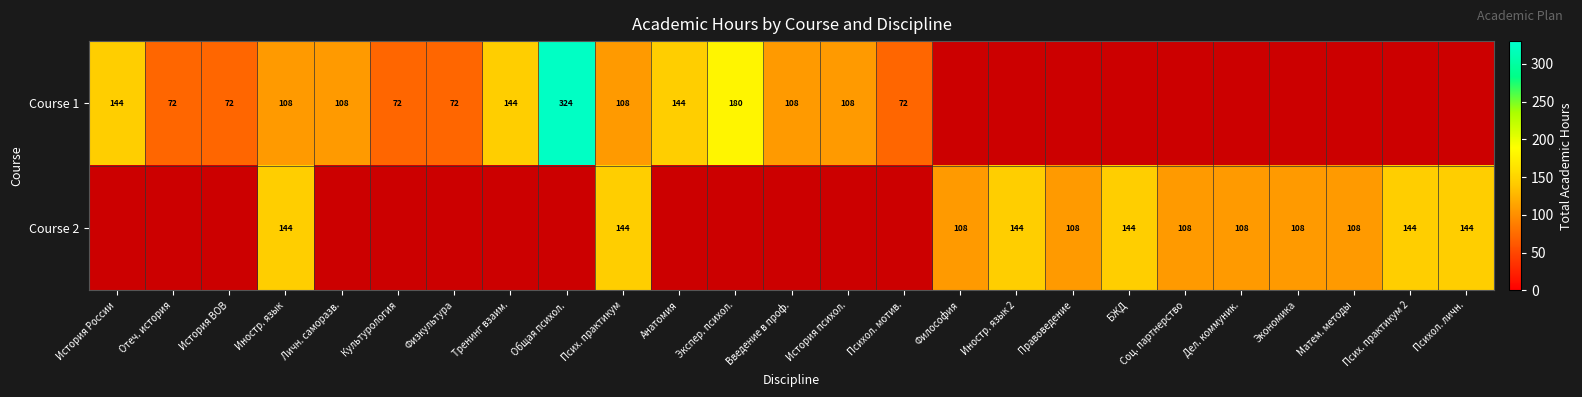

Is the value of Course 2 at Соц. партнерство greater than the value of Course 1 at Экспер. психол.?

No